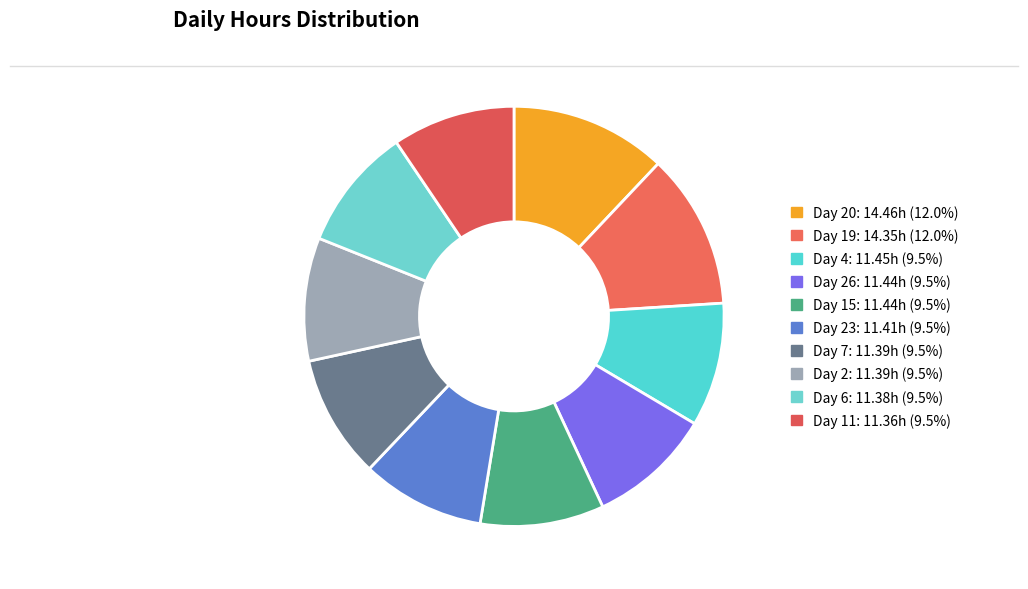

Count the number of slices in the pie.

10